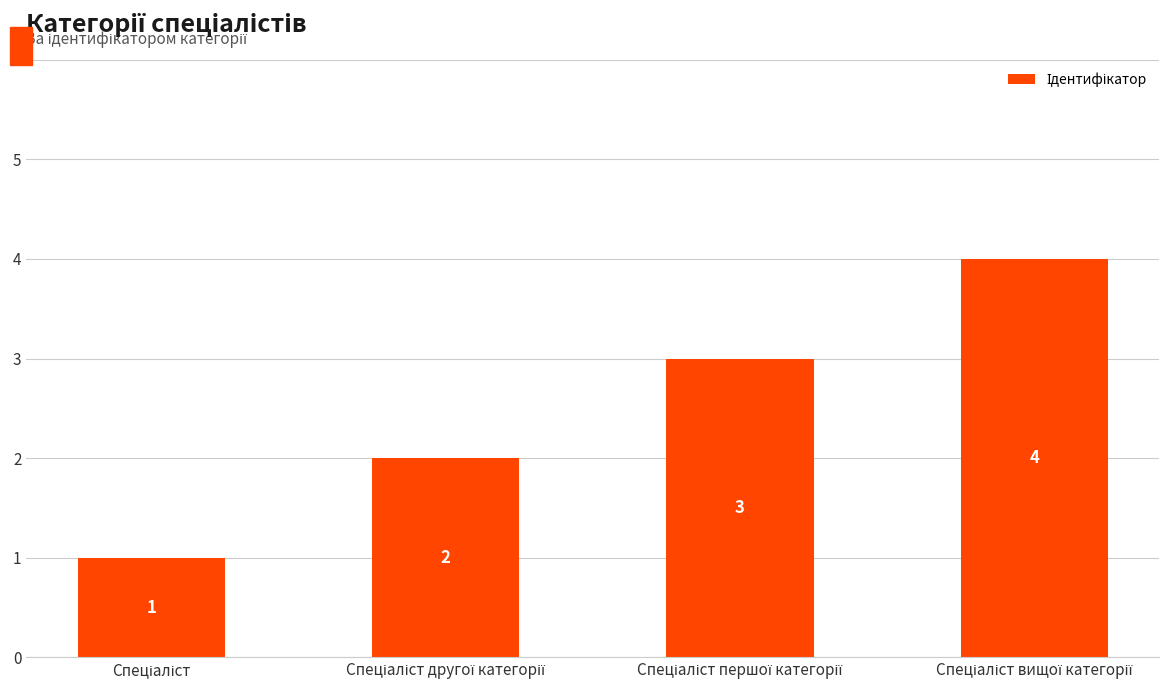

Count the values in the range 2 to 4.

3